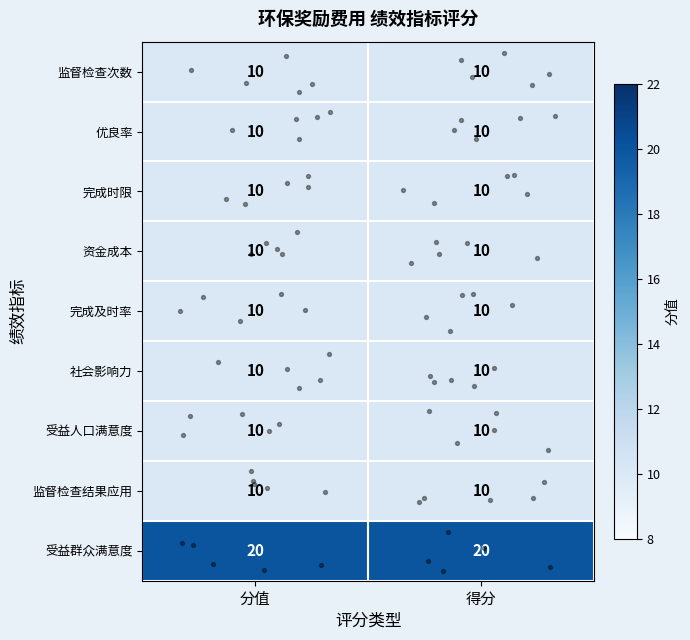

What is the total value across all series at 分值?

100